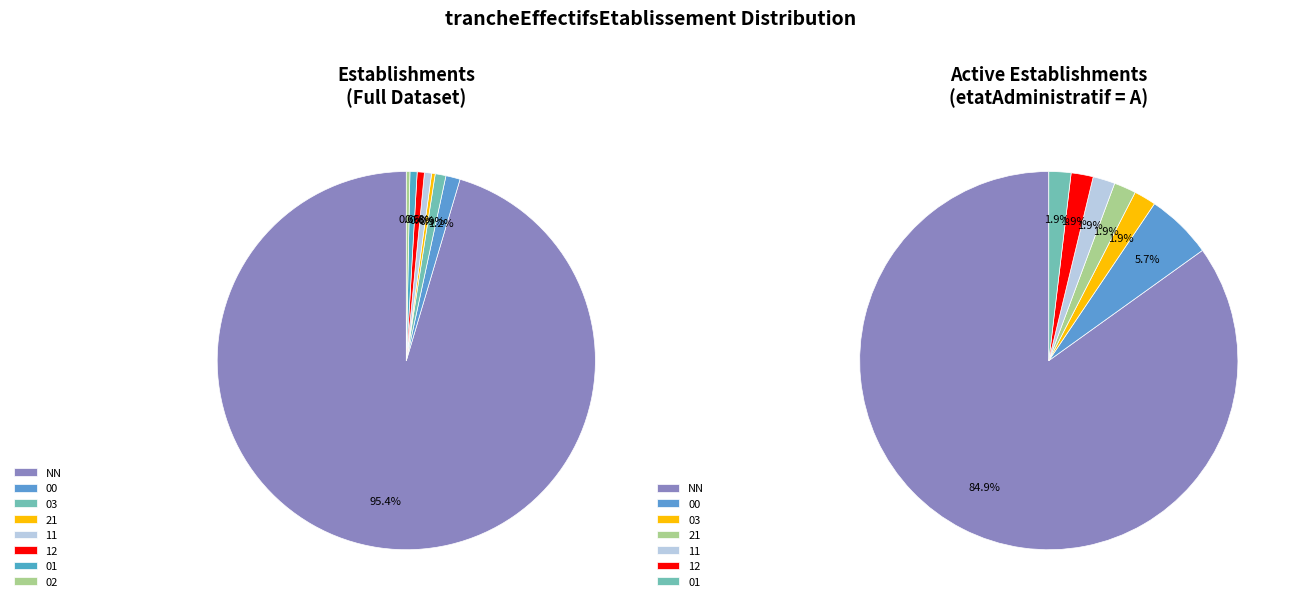

To the nearest percent, what percentage of the pie is NN?

95%